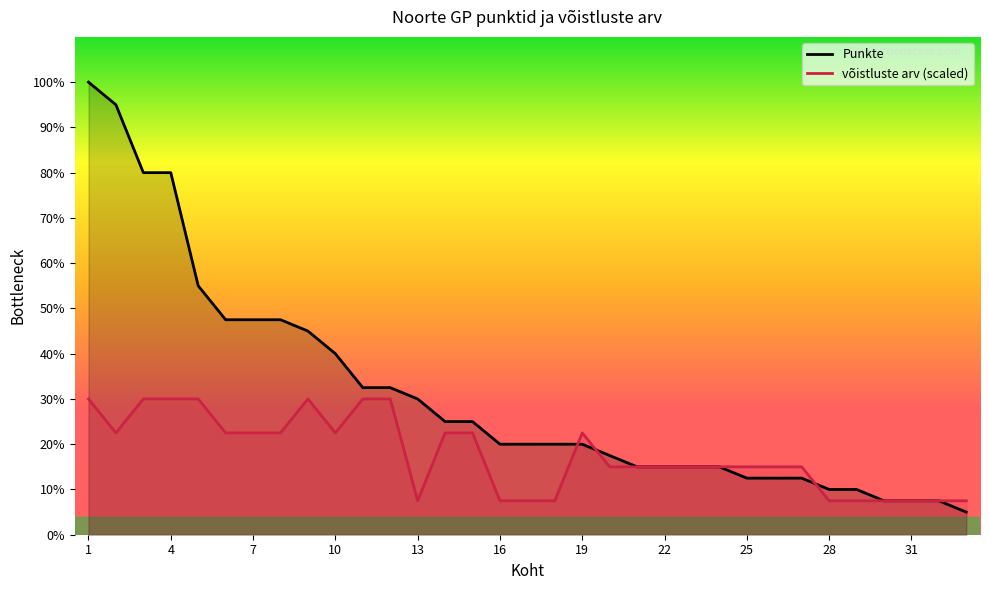

Which has a higher value, 32 or 18?

18